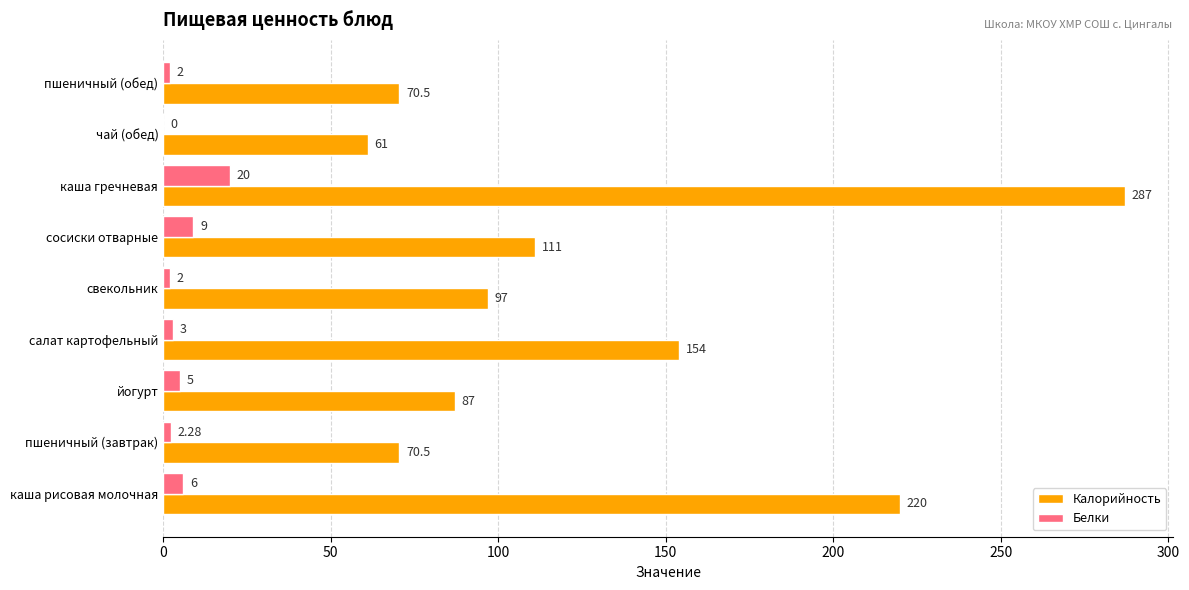

What is the sum of the Белки values at пшеничный (обед) and йогурт?

7.0